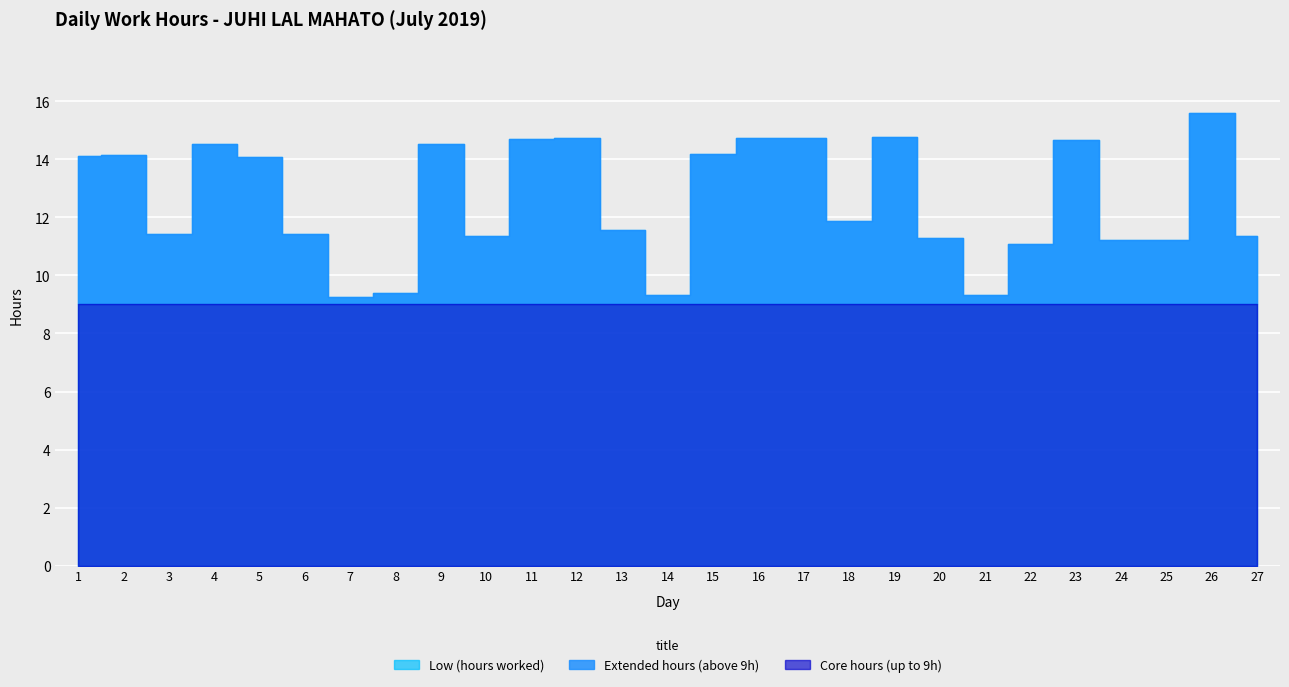

List the labels in order of value, smallest first.

7, 14, 21, 8, 22, 24, 25, 20, 10, 27, 3, 6, 13, 18, 5, 1, 2, 15, 9, 4, 23, 11, 17, 16, 12, 19, 26